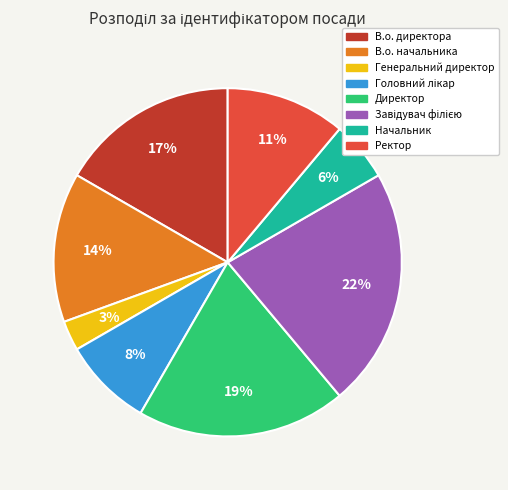

Approximately how many times larger is the value at В.о. начальника compared to В.о. директора?

0.8